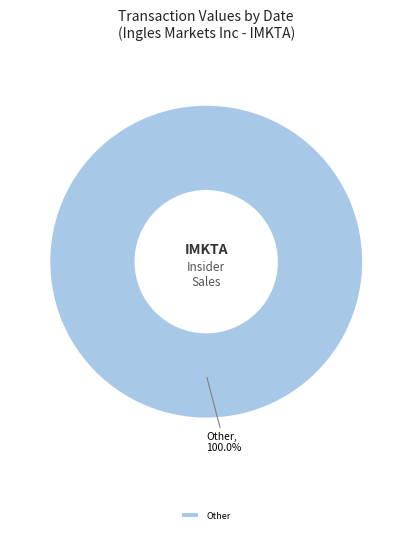

How many slices are in this pie chart?

1